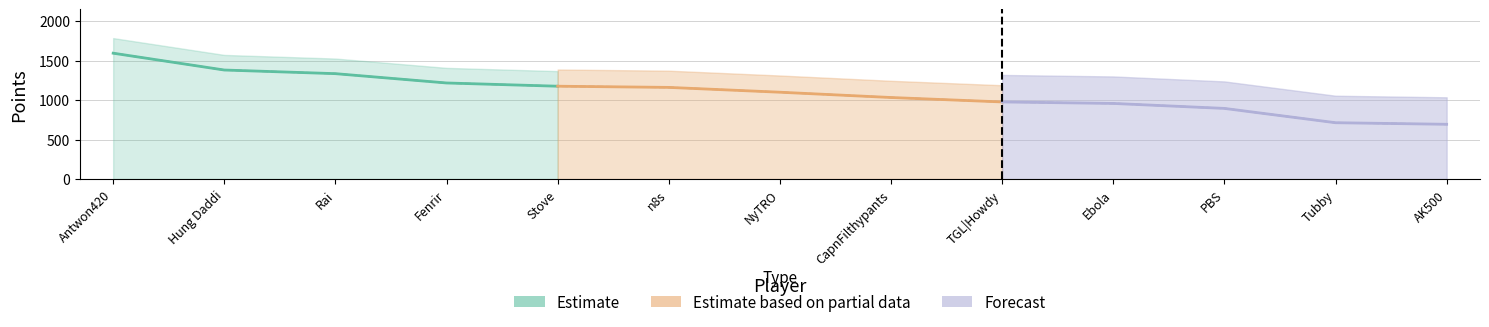

How many data points does each series have?

5